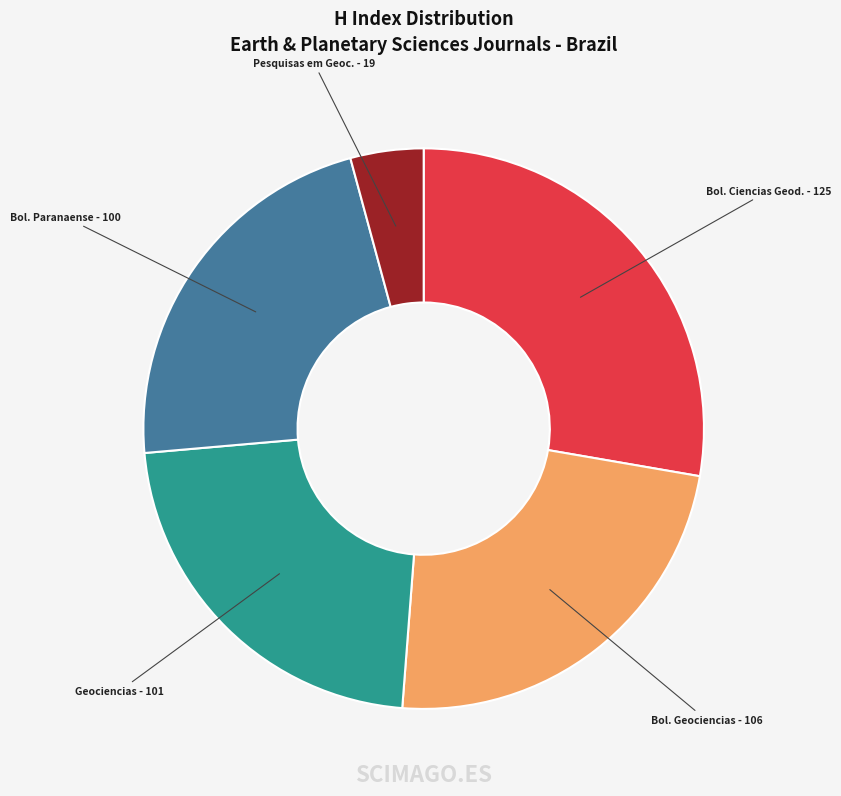

True or false: Pesquisas em Geoc. - 19 accounts for 4% of the total.

True